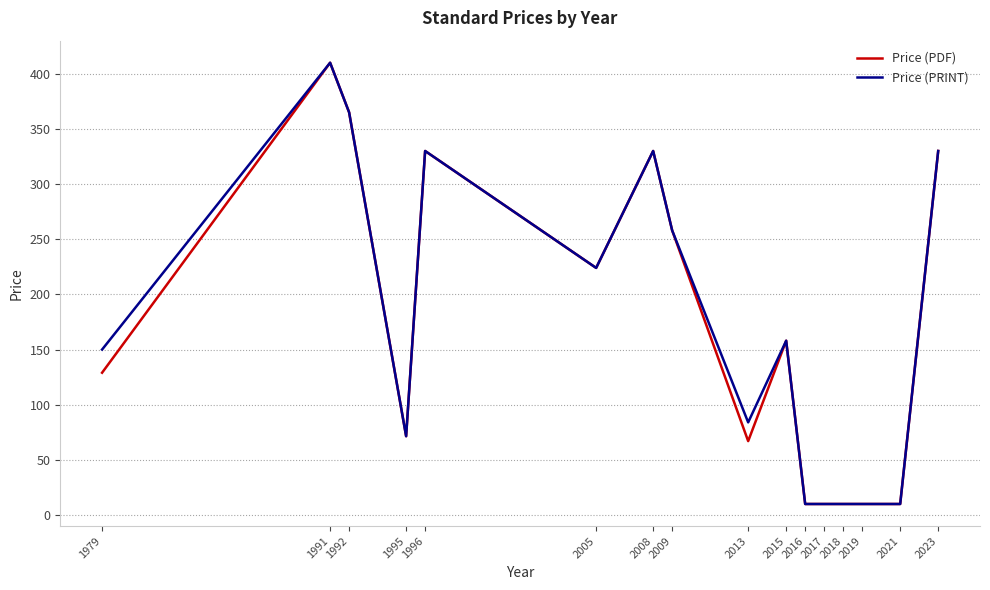

At which category is the sum across all series the highest?

1991